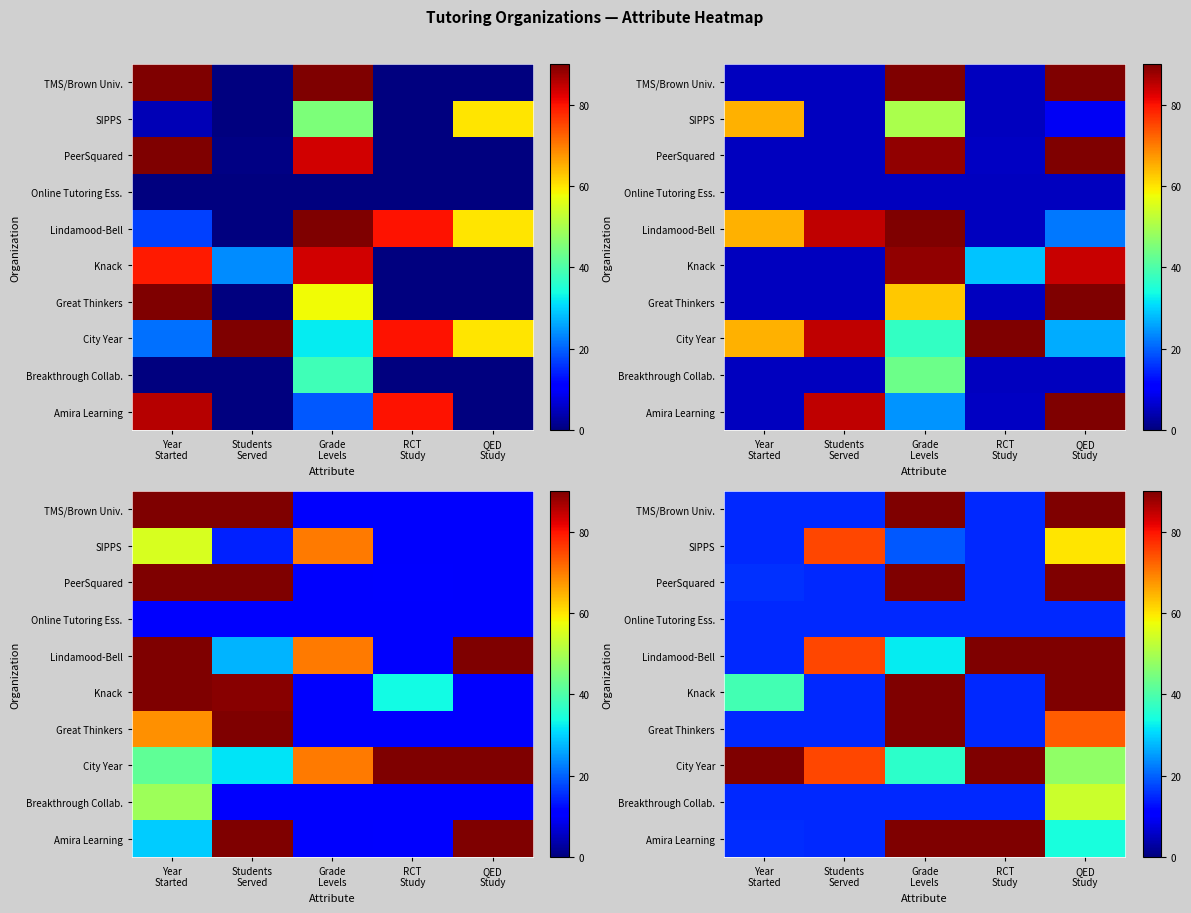

At which label is Amira Learning closest to 52?

QED Study